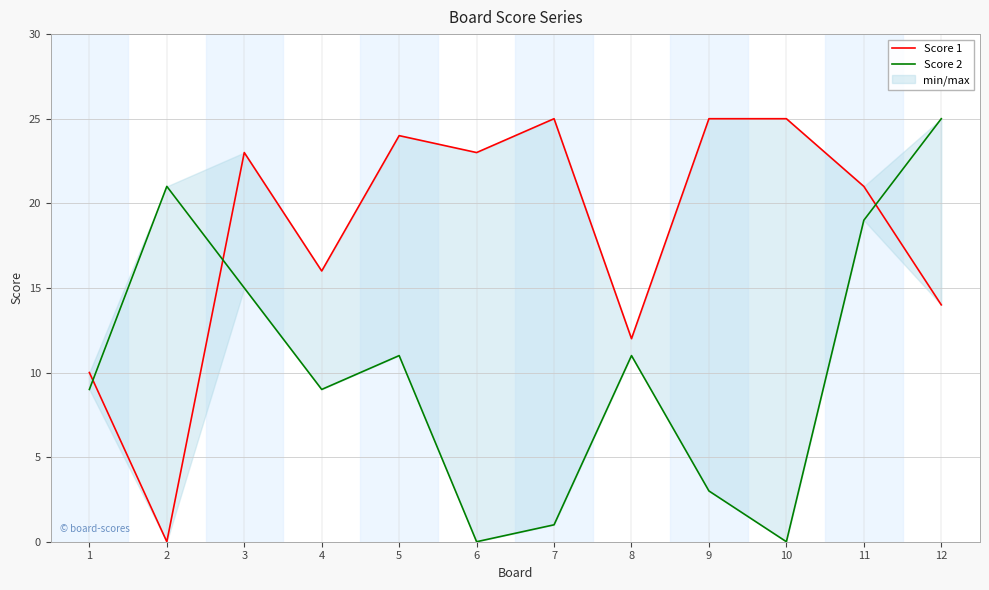

What are all the series names shown in the legend?

Score 1, Score 2